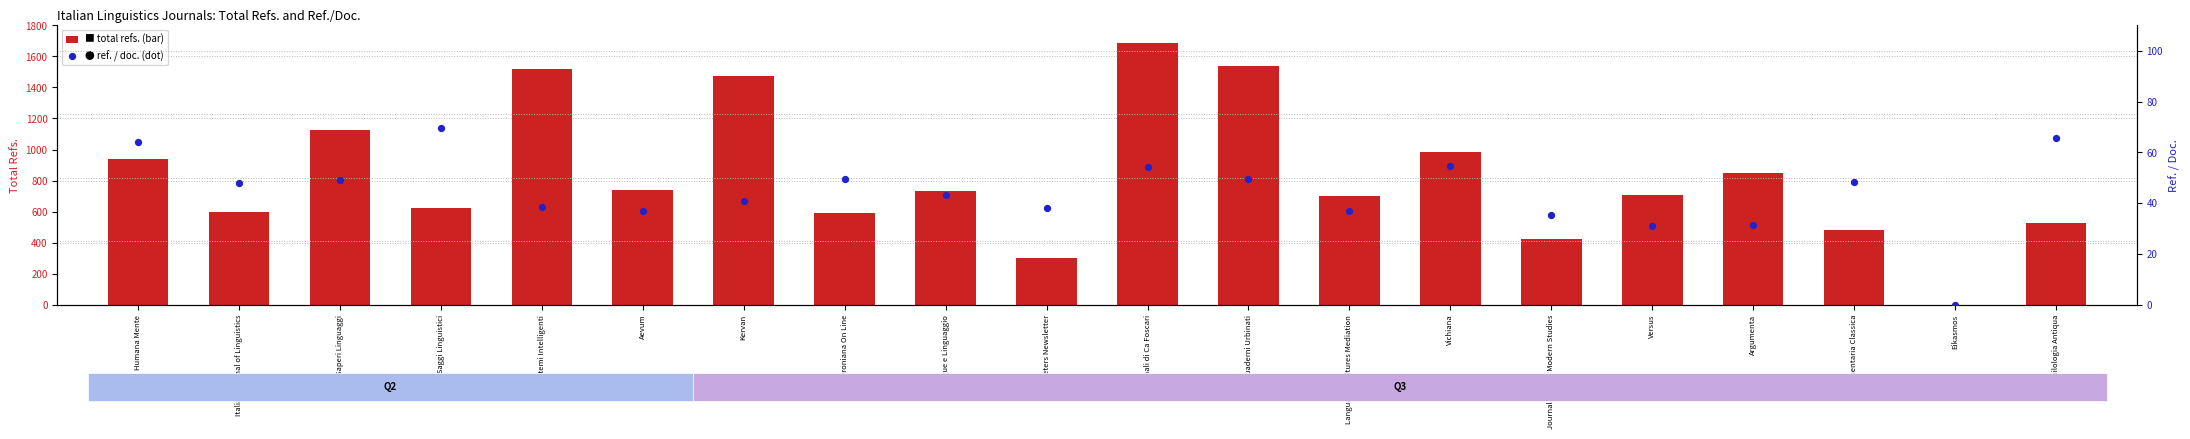

What are all the series names shown in the legend?

total refs. (bar), ref. / doc. (dot)